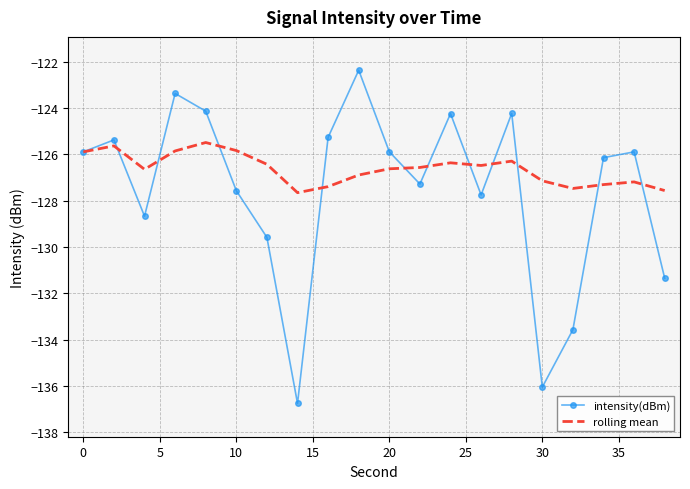

Which series has the largest range (max minus min)?

intensity(dBm)